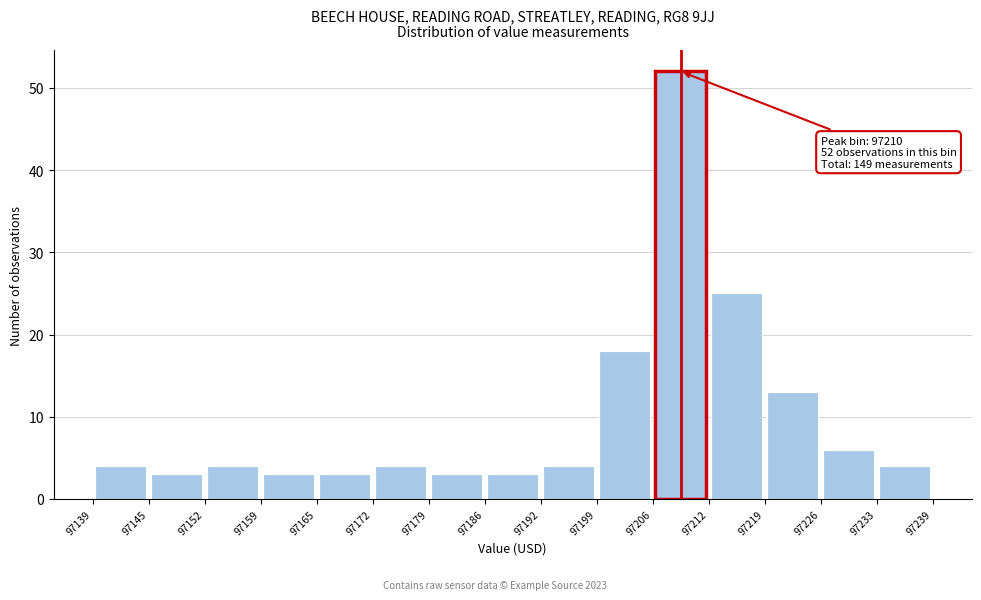

Which range on the x-axis has the tallest bar?

97206 to 97212